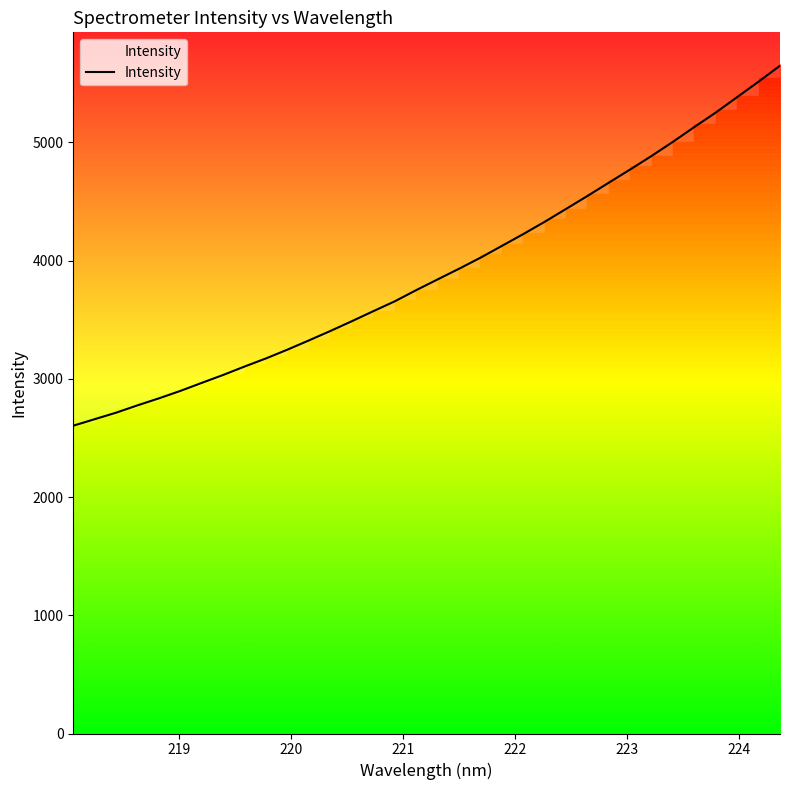

What is the lowest value of the Intensity series?

2604.1